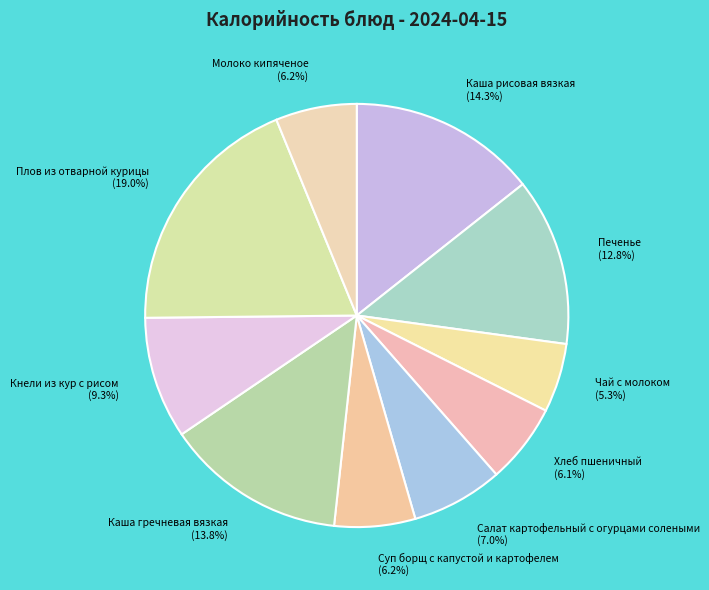

Between Чай с молоком (5.3%) and Печенье (12.8%), which is larger?

Печенье (12.8%)